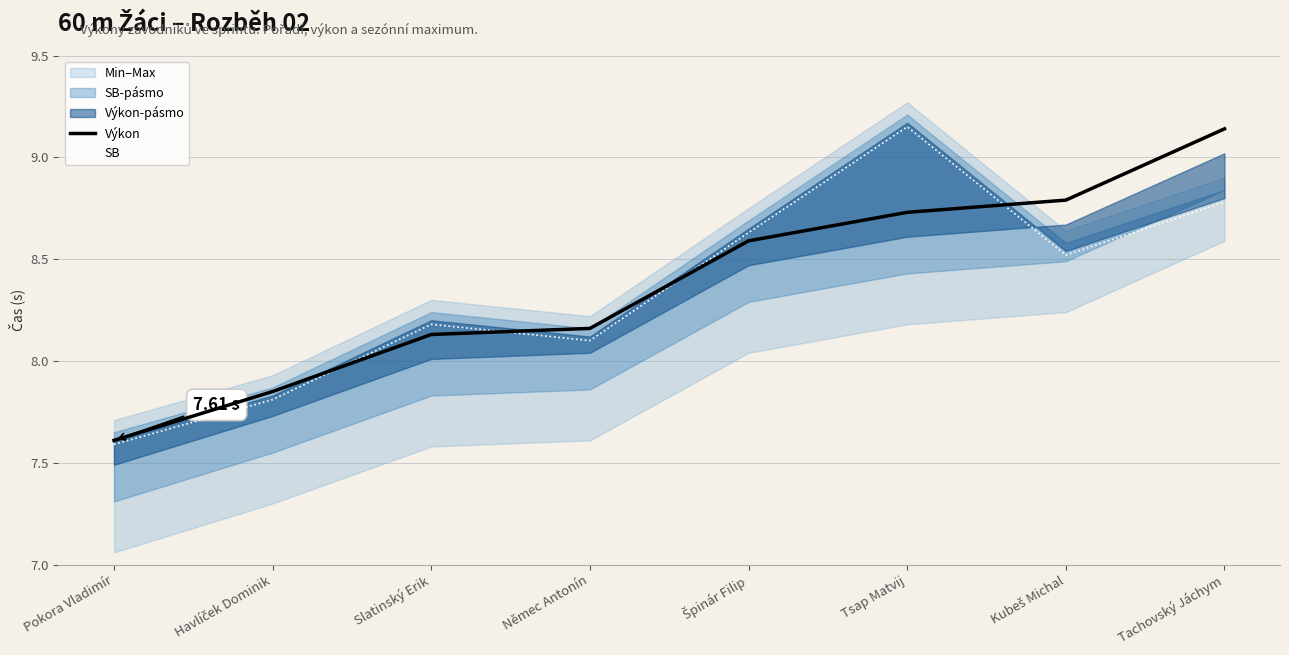

List the series in order of their peak value, highest first.

SB, Výkon